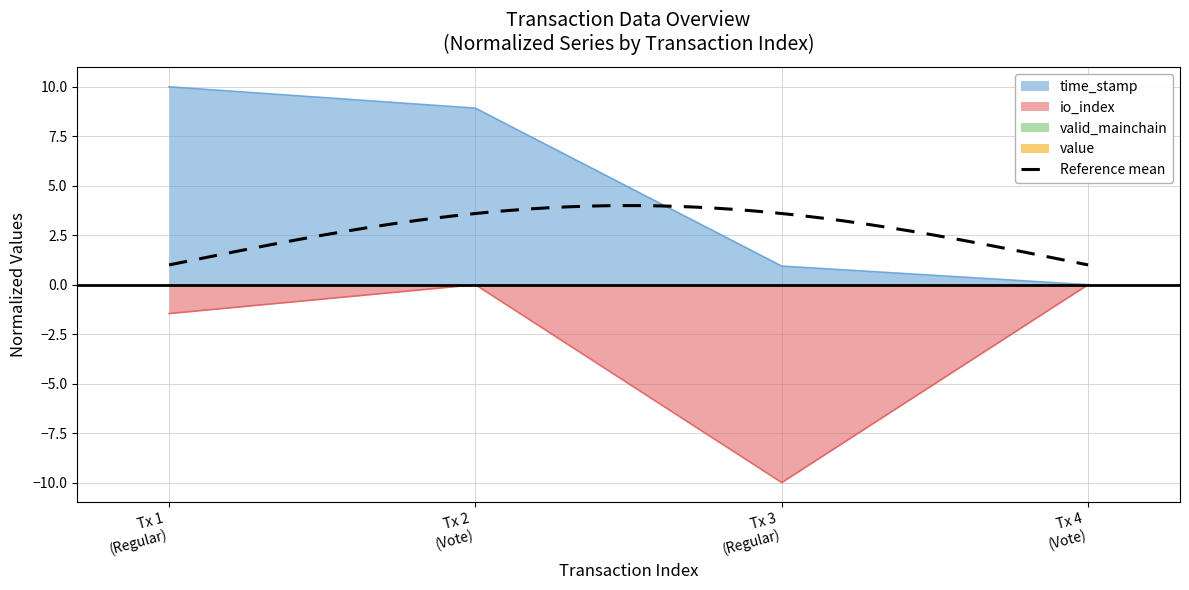

What is the lowest value of the io_index series?

-10.0